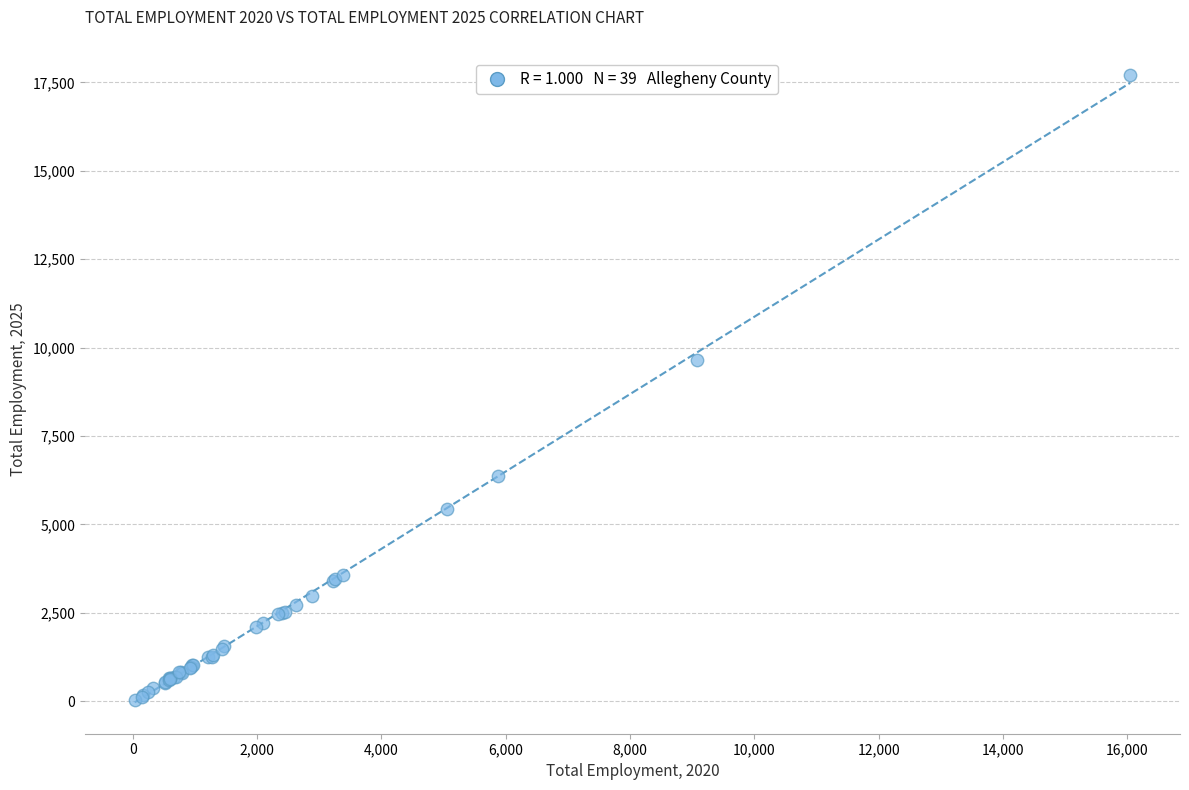

What Y value in the scatter plot is closest to 8863?

9659